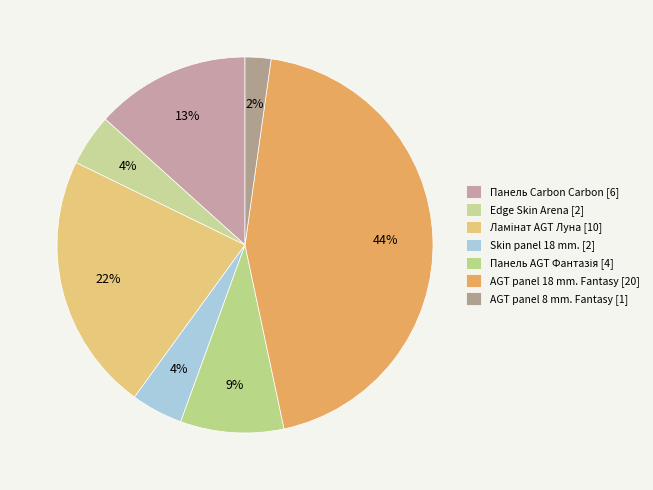

Count the number of slices in the pie.

7